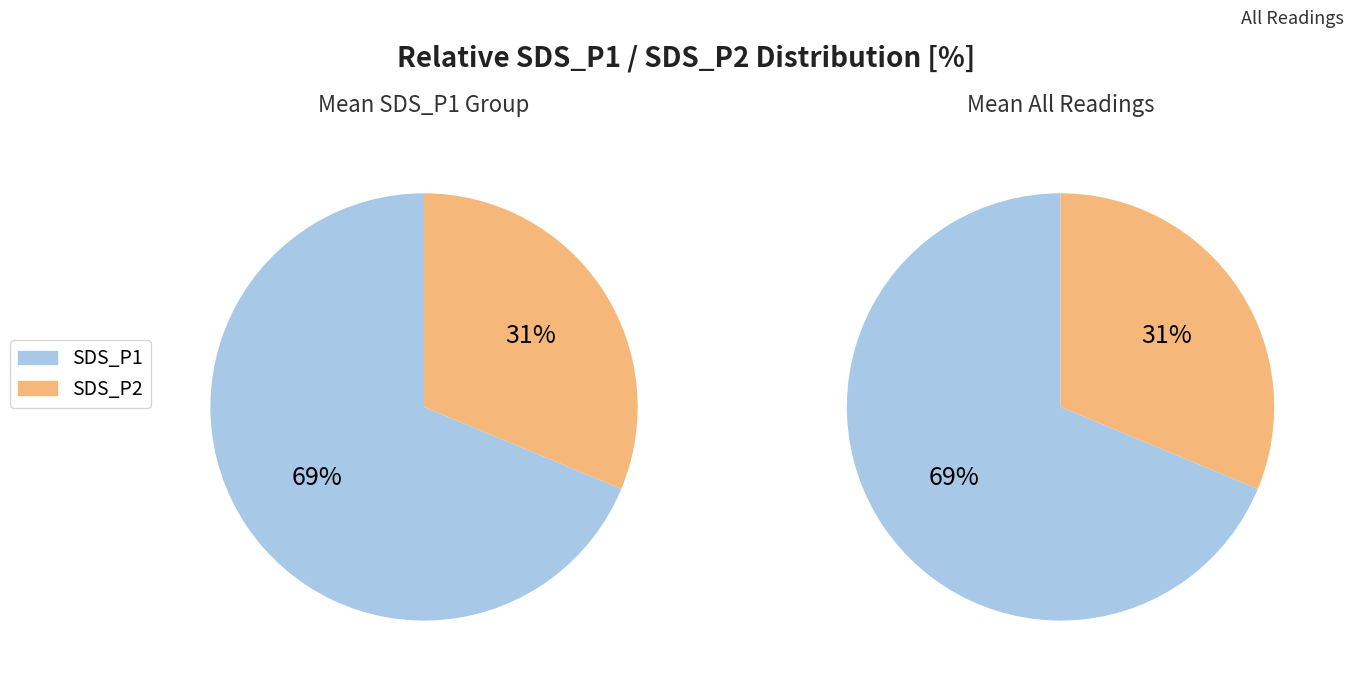

What is the ratio of the value at SDS_P2 to the value at Mean_SDS_P1?

0.5